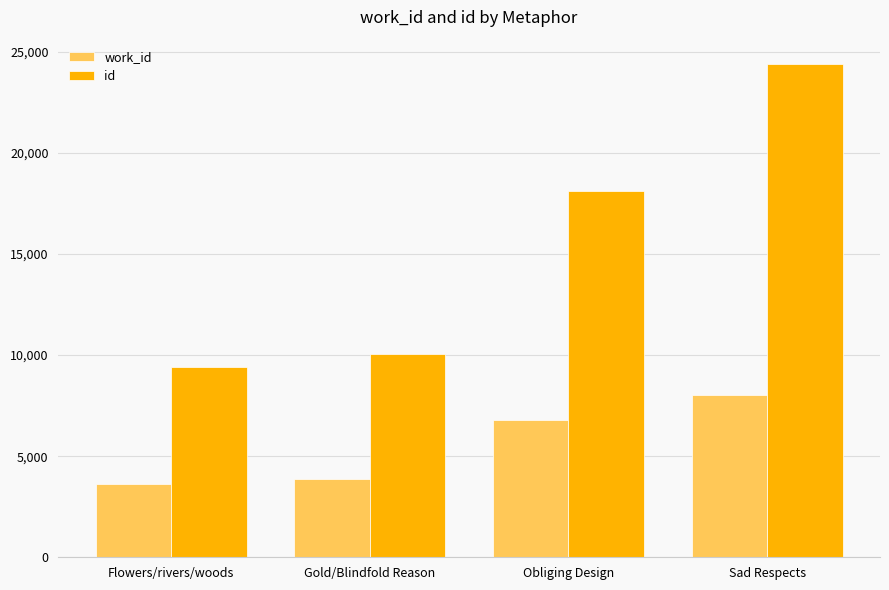

What is the label of the 3rd bar from the left?

Obliging Design